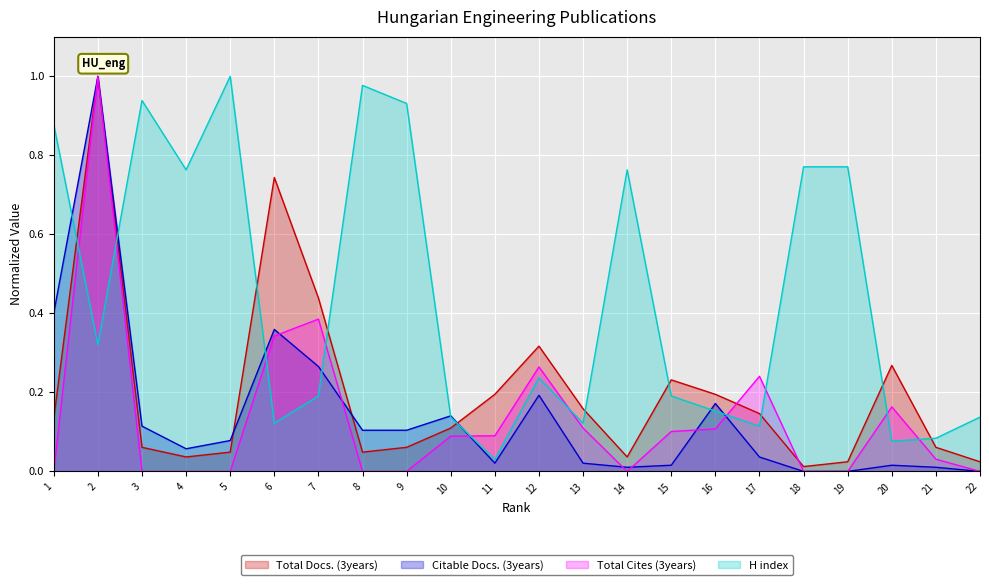

Reading left to right, transcribe all the data shown in this chart.

Total Docs. (3years): 1=0.1	2=1.0	3=0.1	4=0.0	5=0.0	6=0.7	7=0.4	8=0.0	9=0.1	10=0.1	11=0.2	12=0.3	13=0.2	14=0.0	15=0.2	16=0.2	17=0.1	18=0.0	19=0.0	20=0.3	21=0.1	22=0.0
Citable Docs. (3years): 1=0.4	2=1.0	3=0.1	4=0.1	5=0.1	6=0.4	7=0.3	8=0.1	9=0.1	10=0.1	11=0.0	12=0.2	13=0.0	14=0.0	15=0.0	16=0.2	17=0.0	18=0.0	19=0.0	20=0.0	21=0.0	22=0.0
Total Cites (3years): 1=0.0	2=1.0	3=0.0	4=0.0	5=0.0	6=0.3	7=0.4	8=0.0	9=0.0	10=0.1	11=0.1	12=0.3	13=0.1	14=0.0	15=0.1	16=0.1	17=0.2	18=0.0	19=0.0	20=0.2	21=0.0	22=0.0
H index: 1=0.9	2=0.3	3=0.9	4=0.8	5=1.0	6=0.1	7=0.2	8=1.0	9=0.9	10=0.1	11=0.0	12=0.2	13=0.1	14=0.8	15=0.2	16=0.2	17=0.1	18=0.8	19=0.8	20=0.1	21=0.1	22=0.1